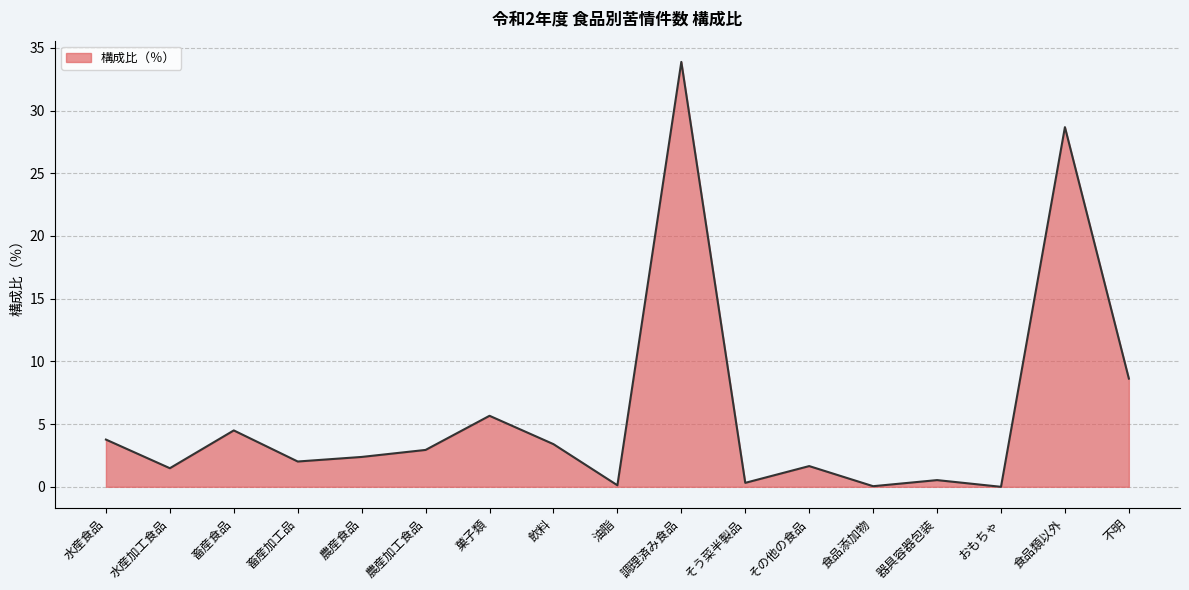

Approximately how many times larger is the value at そう菜半製品 compared to 水産加工食品?

0.2